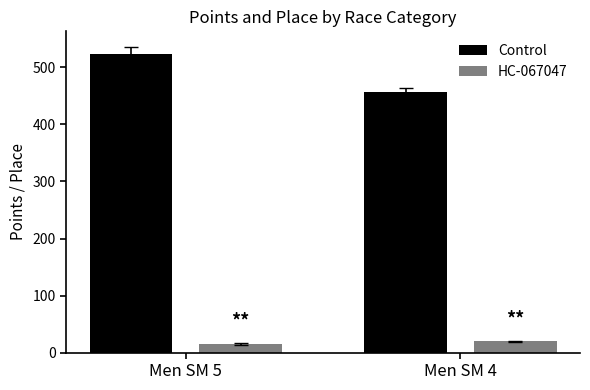

Reading left to right, what are all the values shown in this chart?

Control: 523.4	456.5
HC-067047: 15.0	19.5